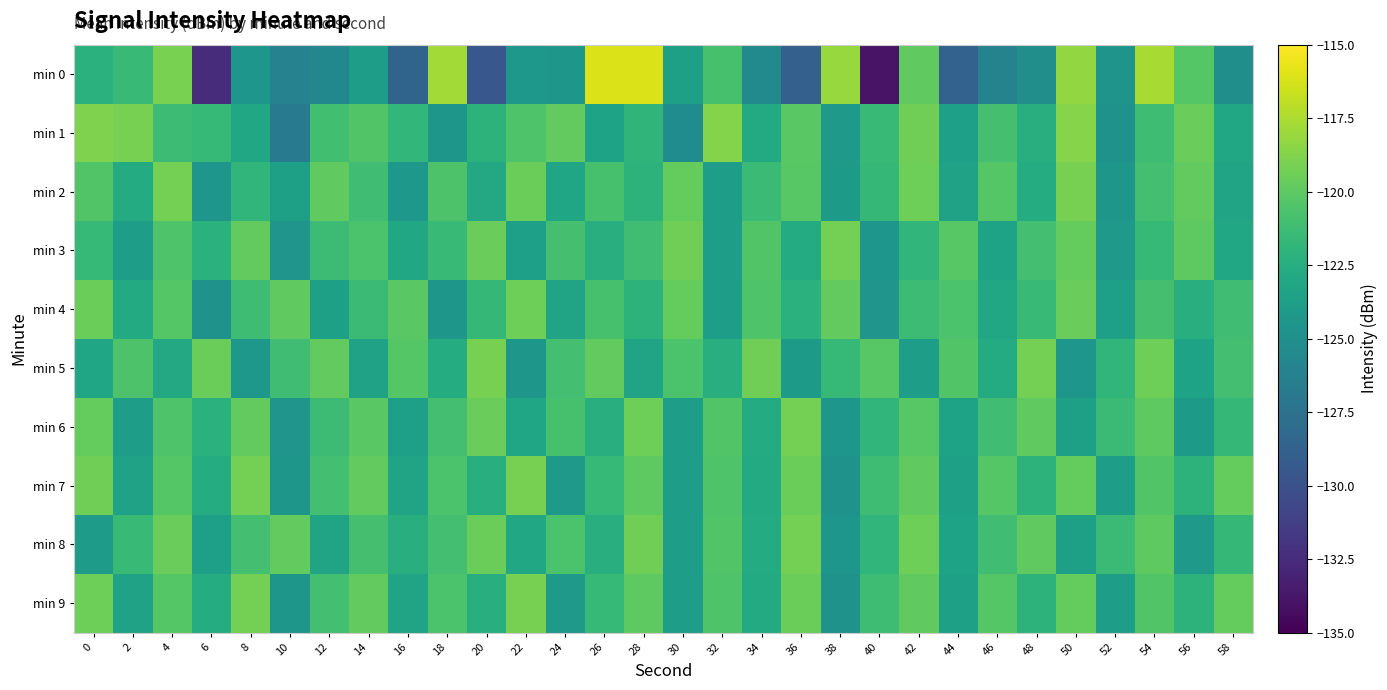

Which series has the largest range (max minus min)?

min 0